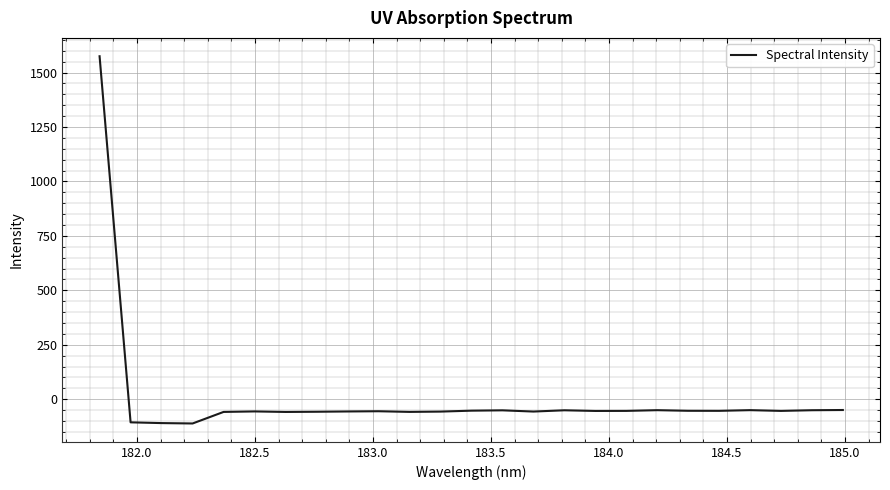

What is the difference between the maximum and minimum values?

1686.3